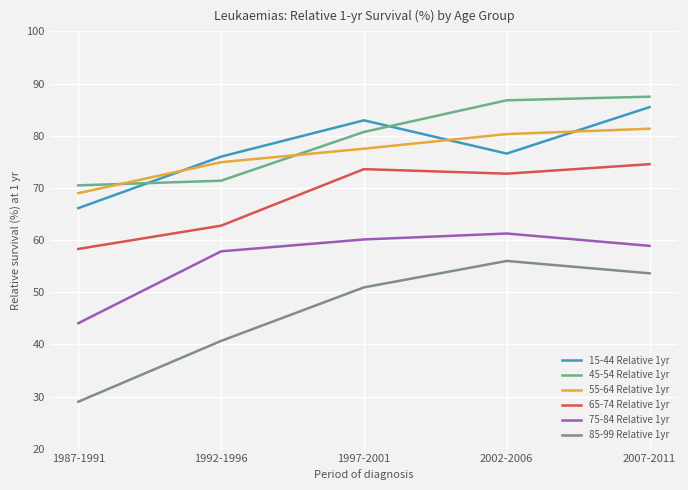

Which series has the largest total across all categories?

45-54 Relative 1yr